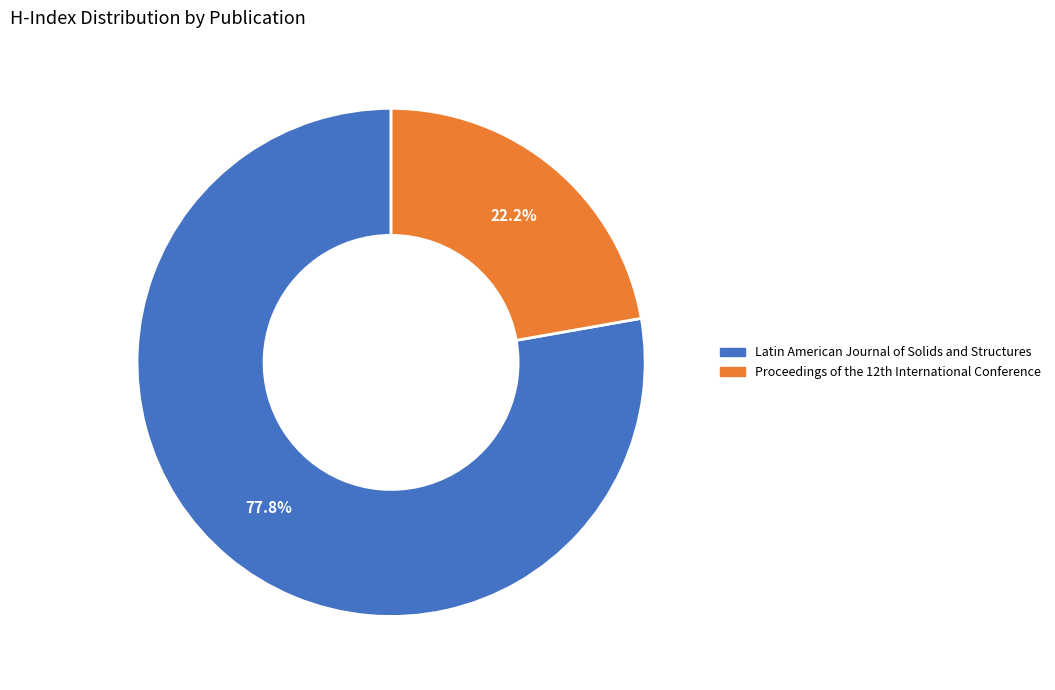

Which slice represents more than half of the pie?

Latin American Journal of Solids and Structures